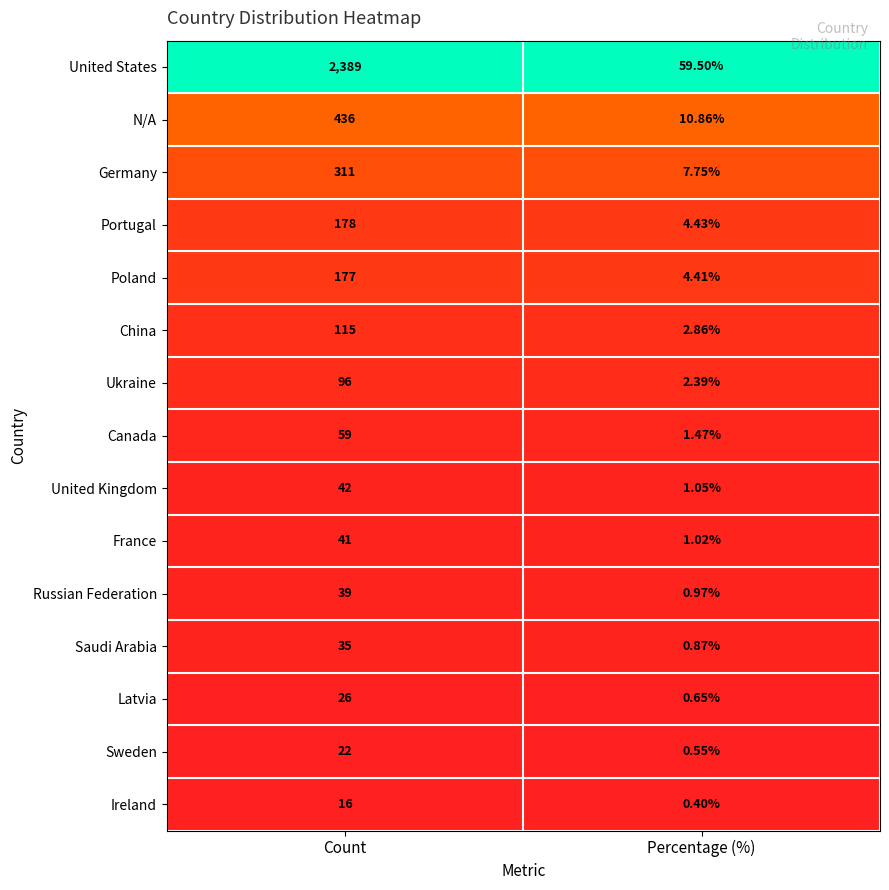

Which series has the widest spread of values?

United States